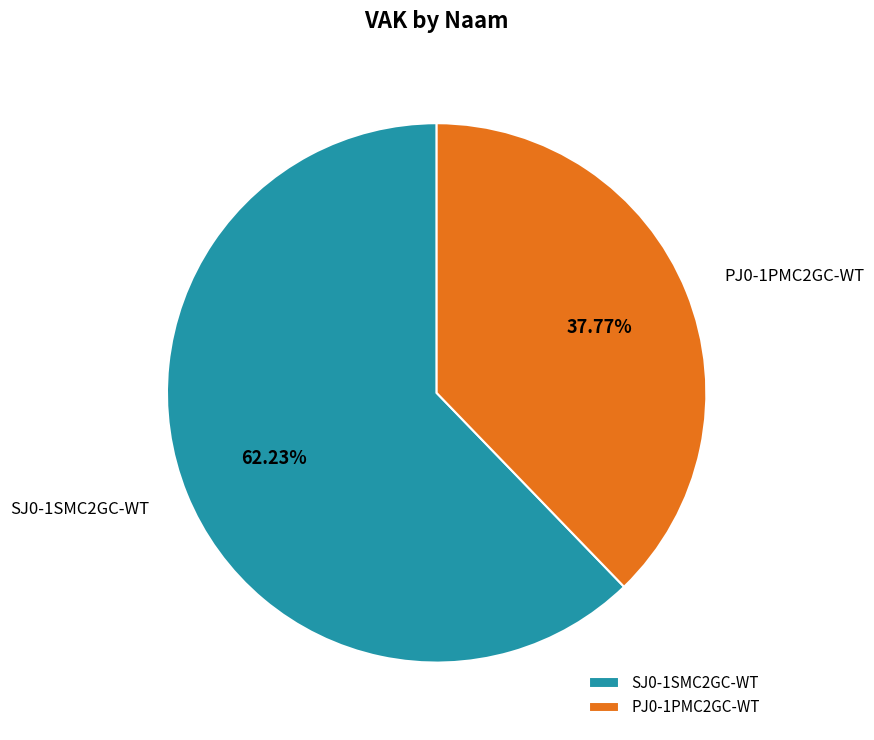

What percentage is the PJ0-1PMC2GC-WT slice, to the nearest percent?

38%